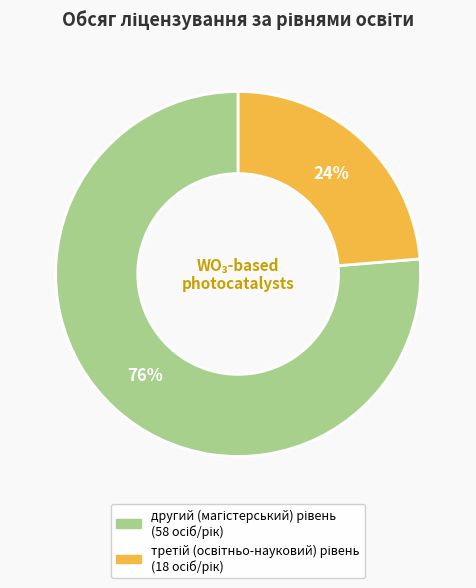

Is there a majority slice in this chart?

Yes